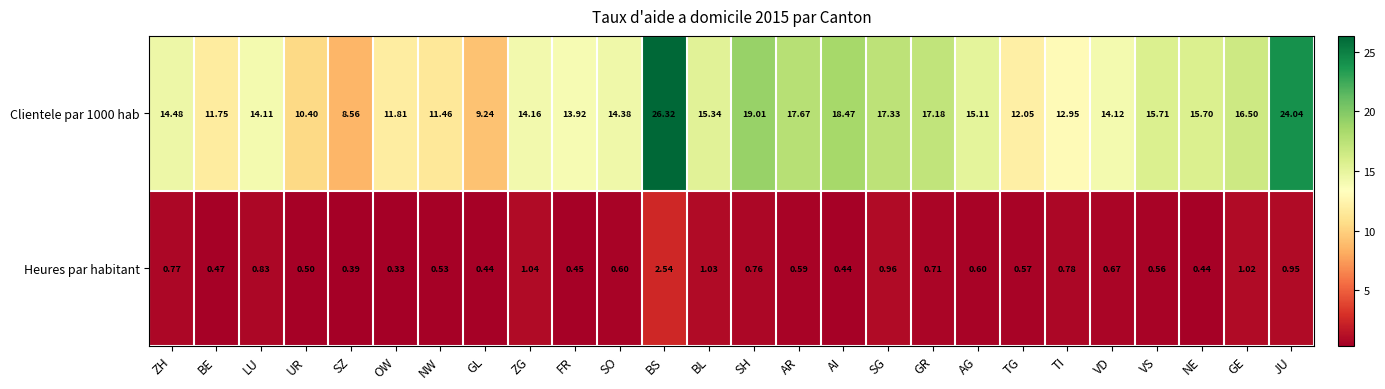

Which label corresponds to the smallest value in the chart?

OW